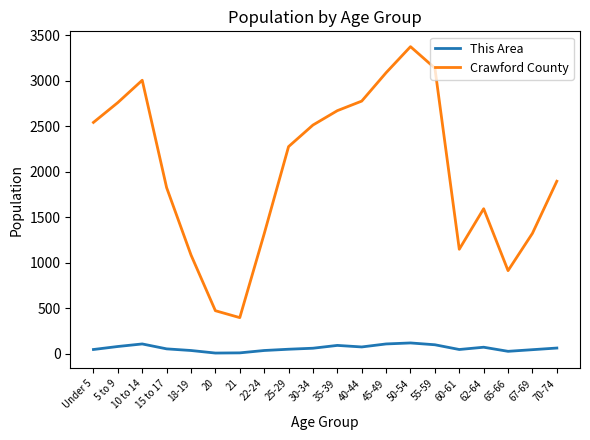

True or false: Crawford County has more than 0 points higher than both neighbors.

True